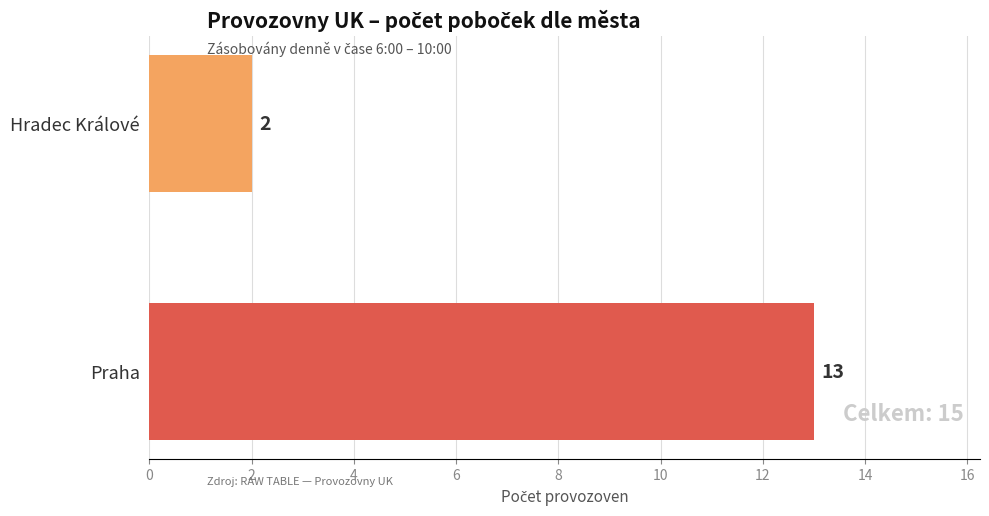

How many values are below 13?

1